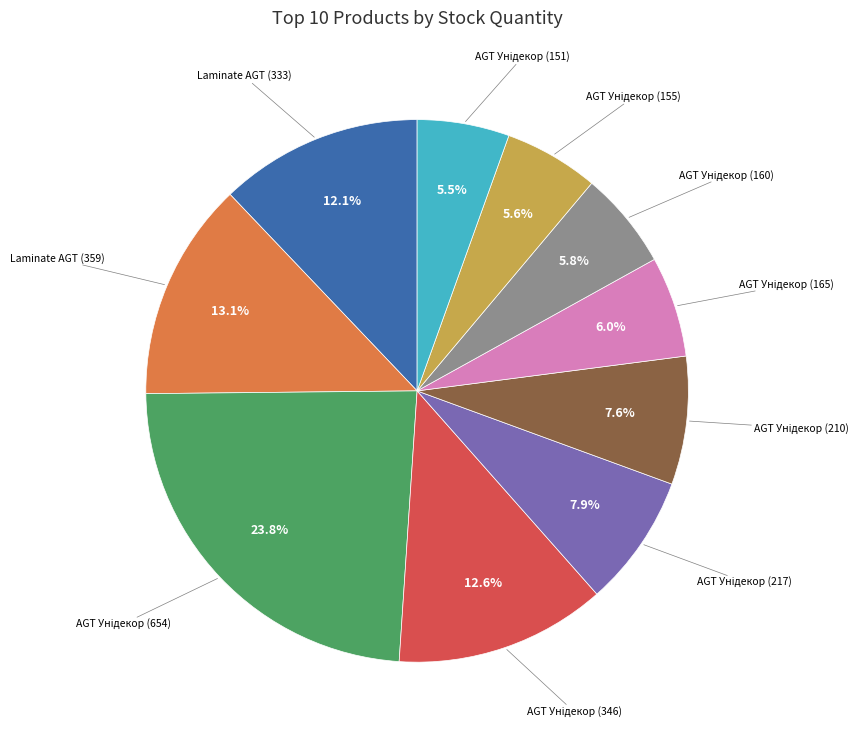

How many segments does this pie chart have?

10